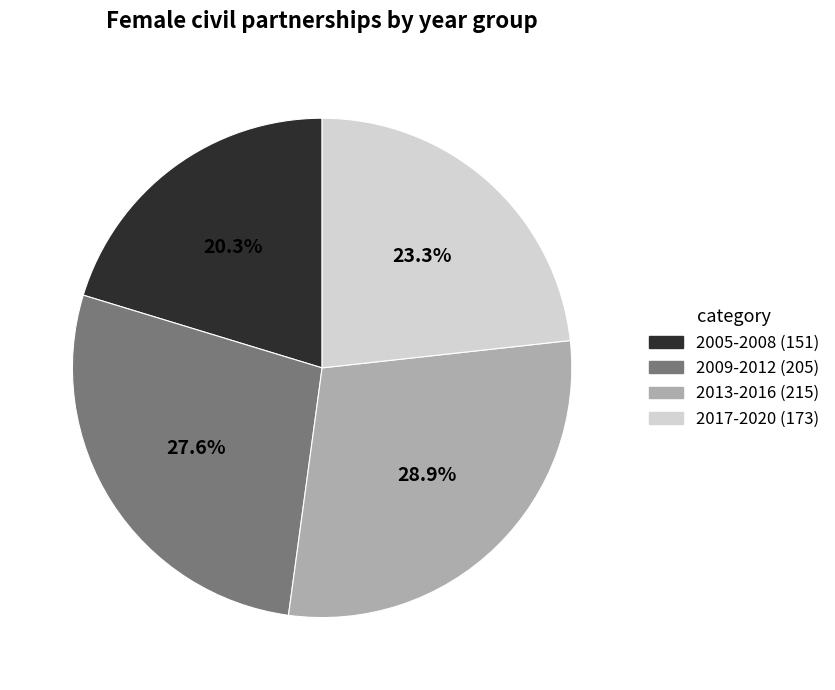

Does any single category account for the majority?

No